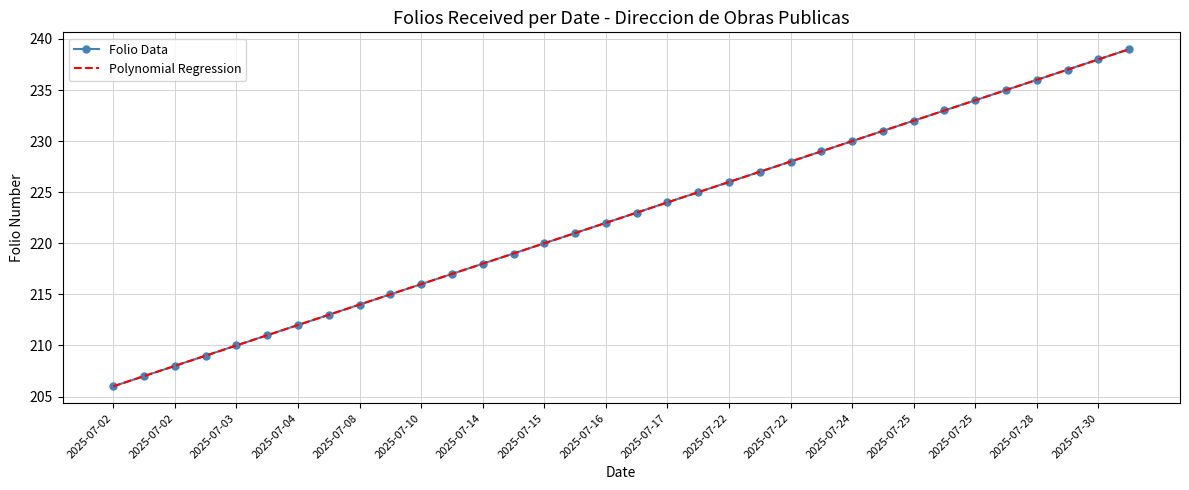

True or false: Folio Data and Polynomial Regression cross at least once.

False